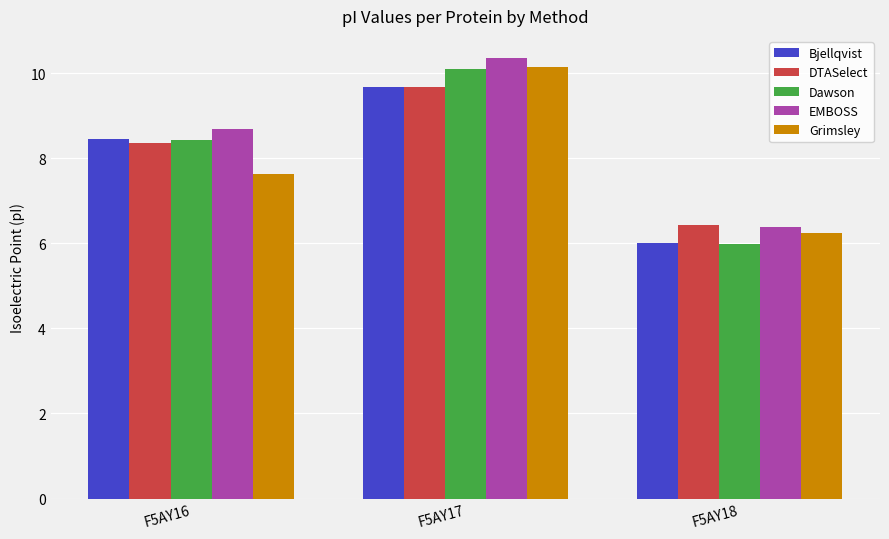

Is the value of Grimsley at F5AY16 greater than the value of DTASelect at F5AY17?

No